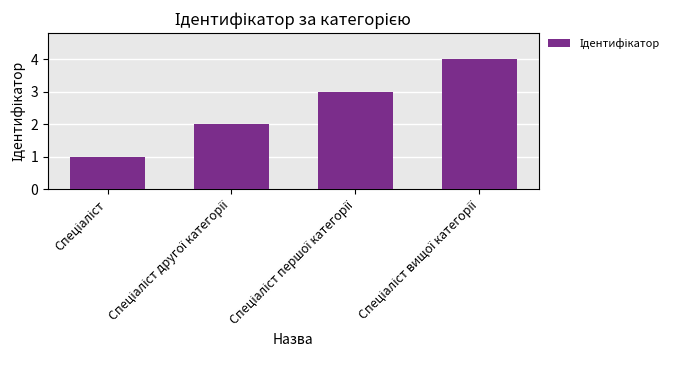

What is the maximum value shown in the chart?

4